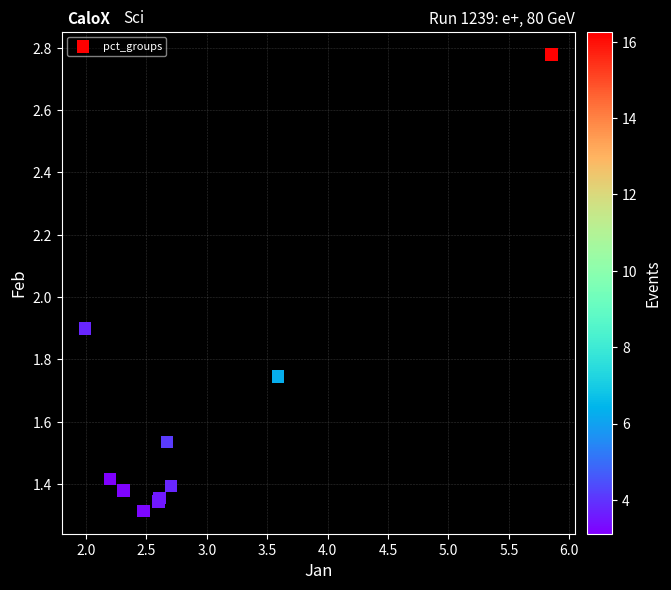

What Y value in the scatter plot is closest to 2?

1.9